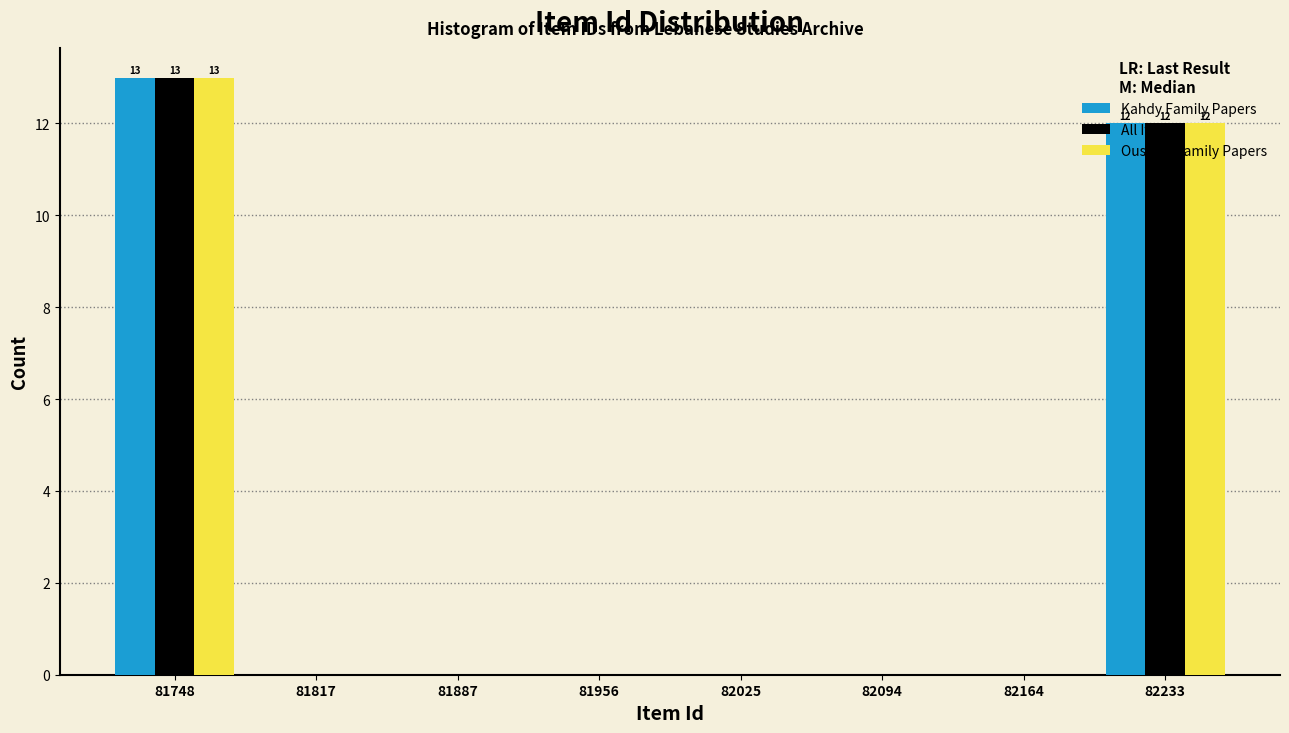

In the Oussani Family Papers series, which range on the x-axis has the tallest bar?

81710 to 81780